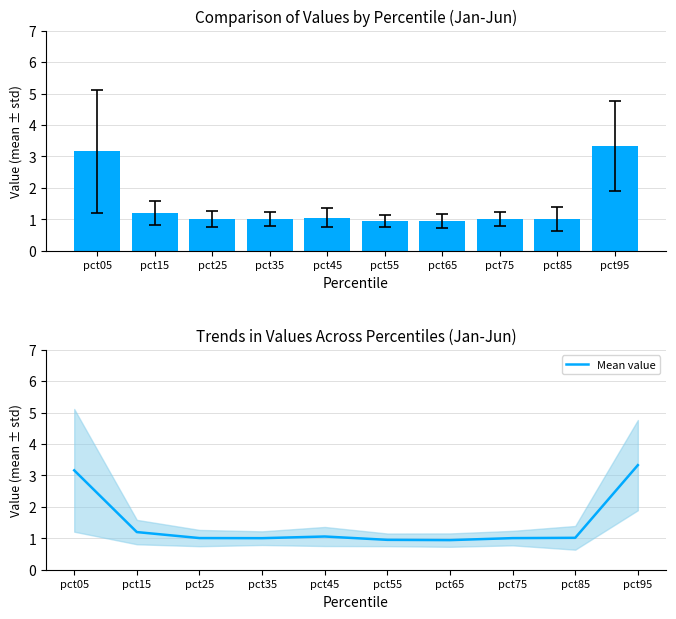

What is the value of the 5th bar from the left?

1.1